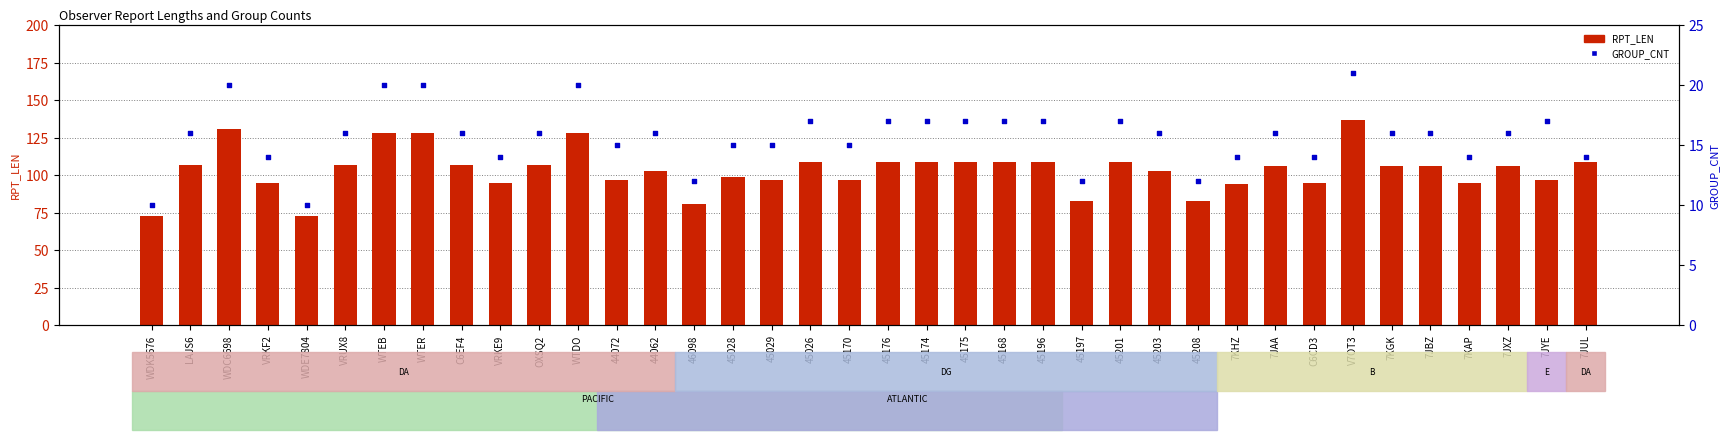

Which series reaches the maximum Y coordinate?

RPT_LEN